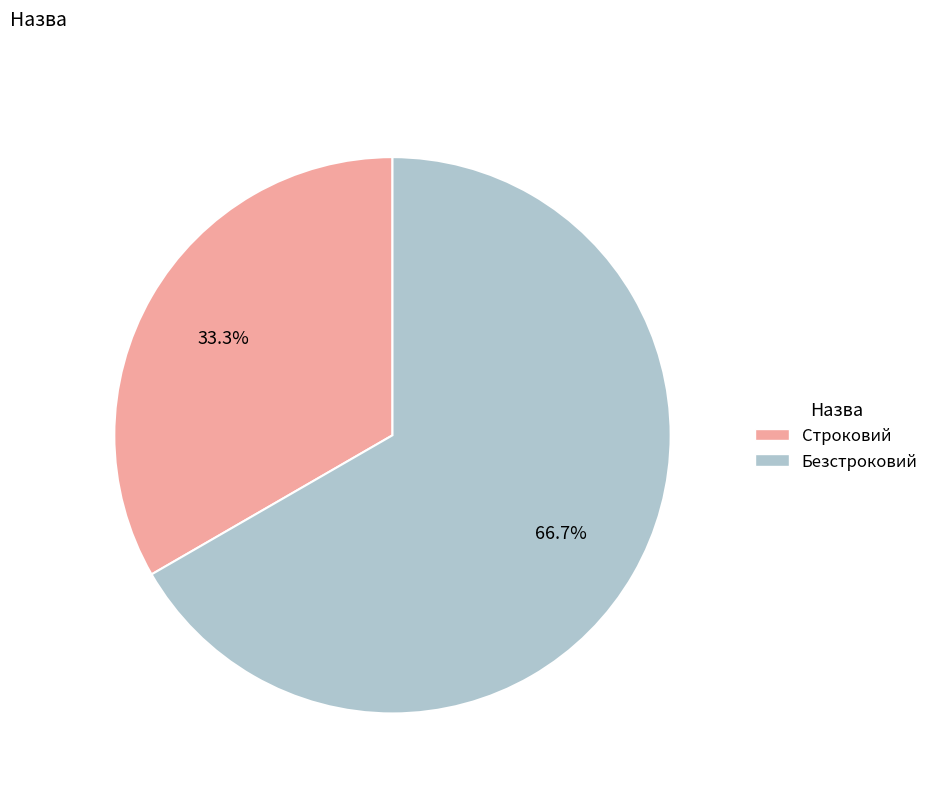

Is the sum of Строковий and Безстроковий greater than half?

Yes